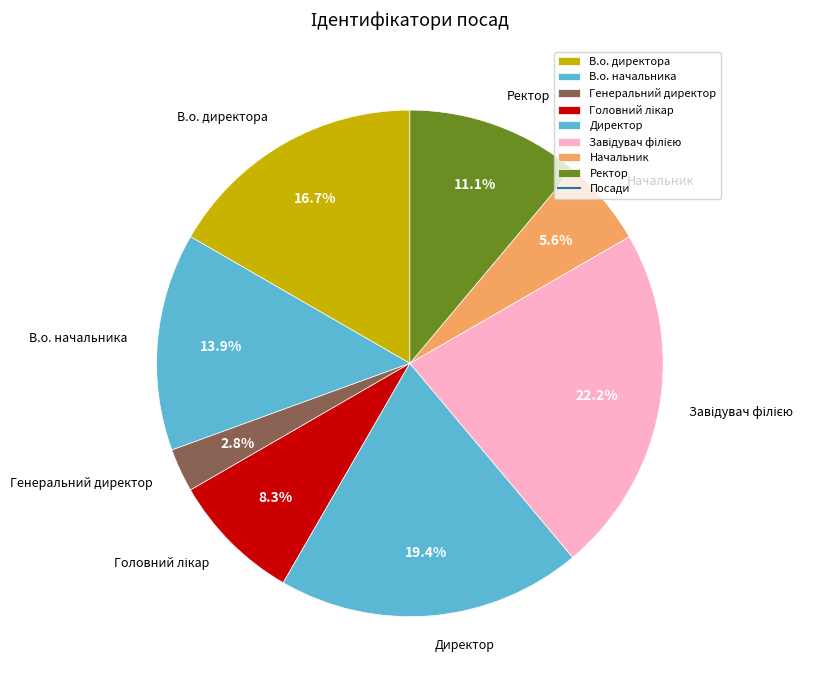

To the nearest percent, what is the combined percentage of Генеральний директор and Директор?

22%